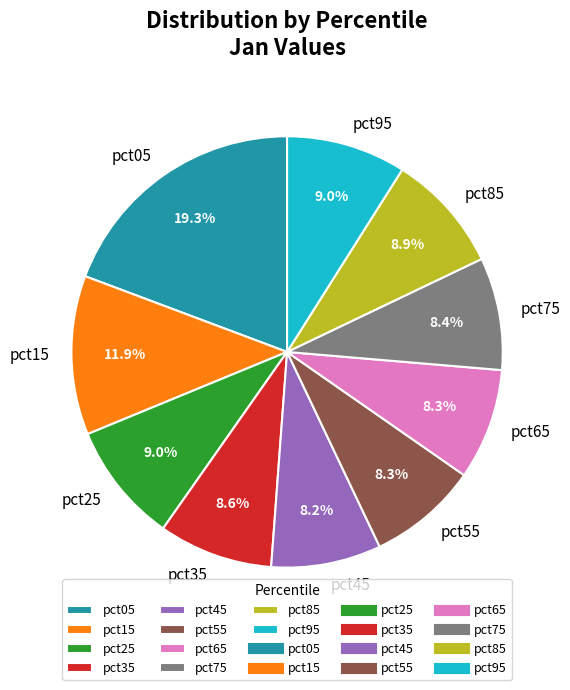

Which has a higher value, pct95 or pct75?

pct95